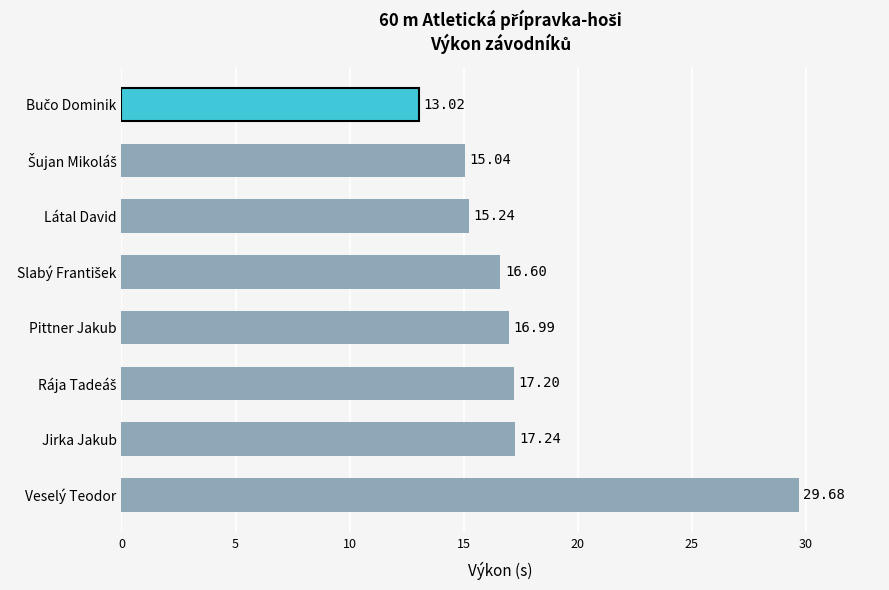

At which category does the chart reach its peak across all series?

Veselý Teodor